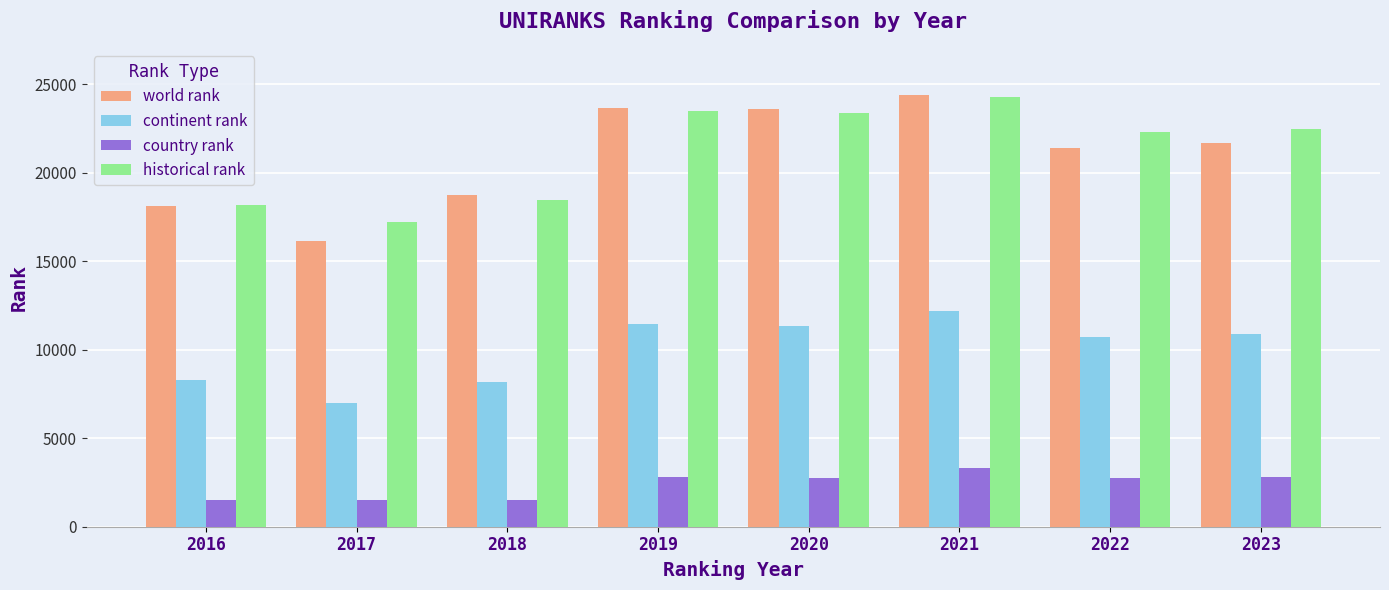

At which category does the chart reach its peak across all series?

2021